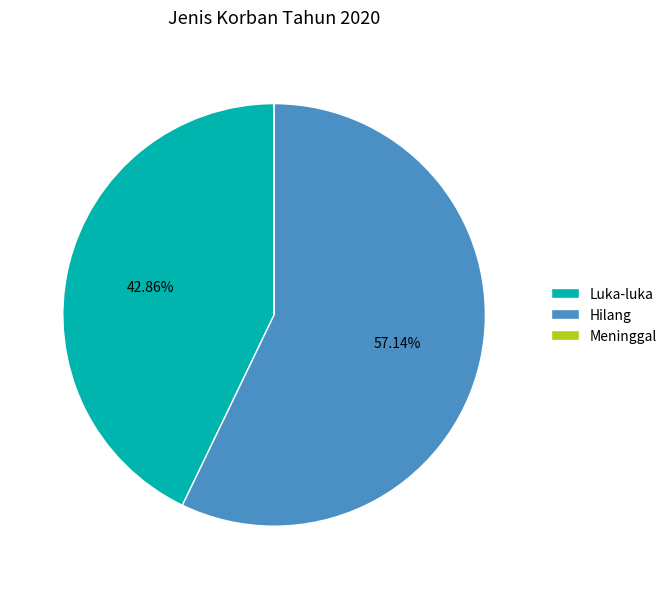

What percentage is NOT represented by Hilang?

42.9%